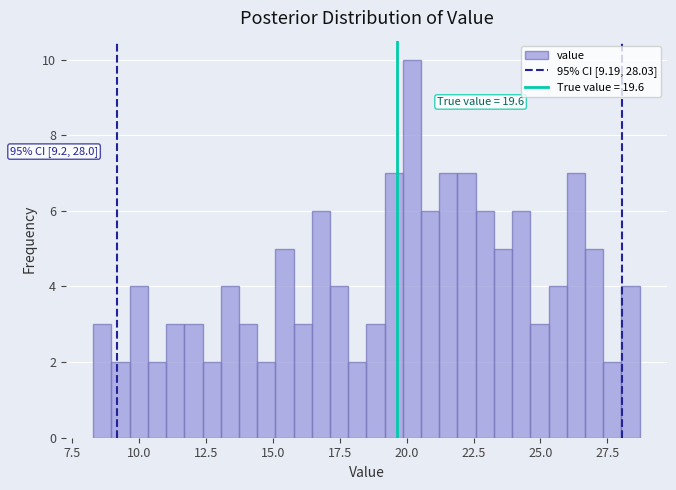

Read against the x-axis, roughly where is the centre of the tallest bar?

20.0